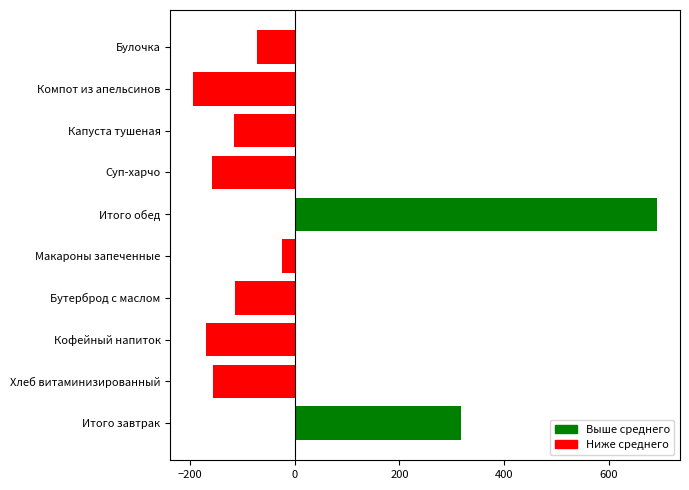

Does the chart contain any negative values?

Yes